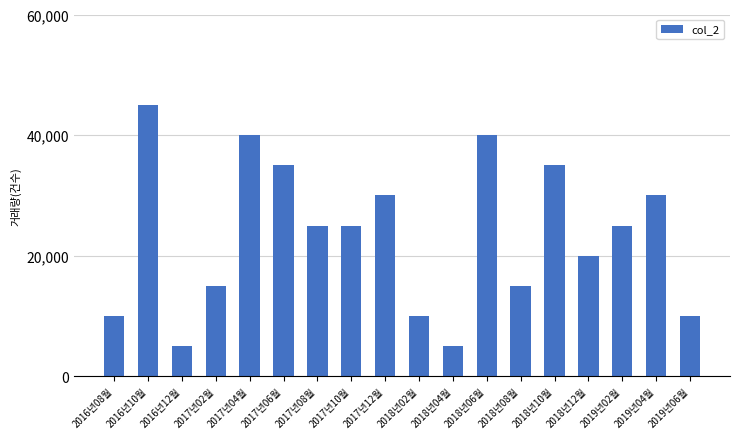

What is the average value?

23333